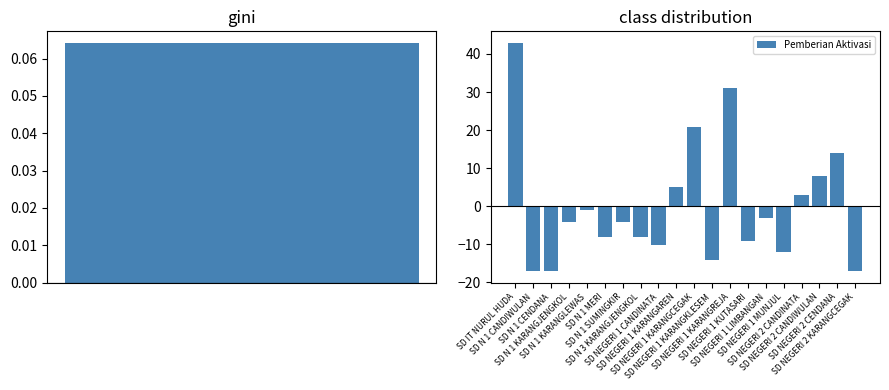

What is the minimum value shown in the chart?

-17.1